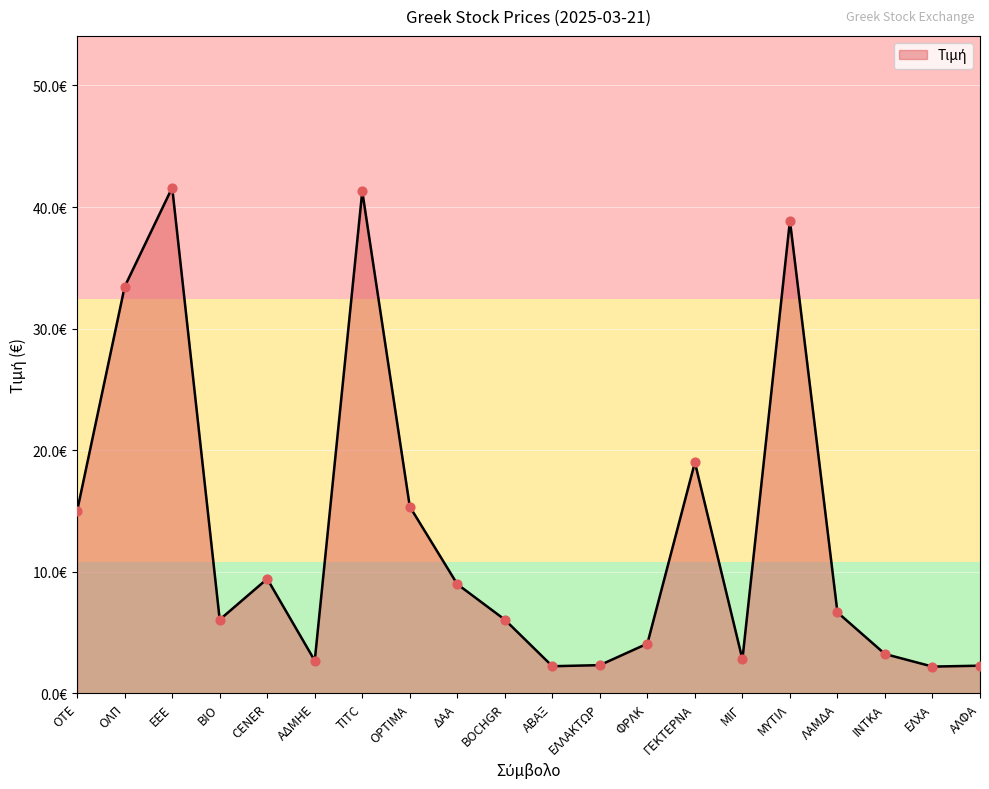

Which has a higher value, BOCHGR or ΔΑΑ?

ΔΑΑ